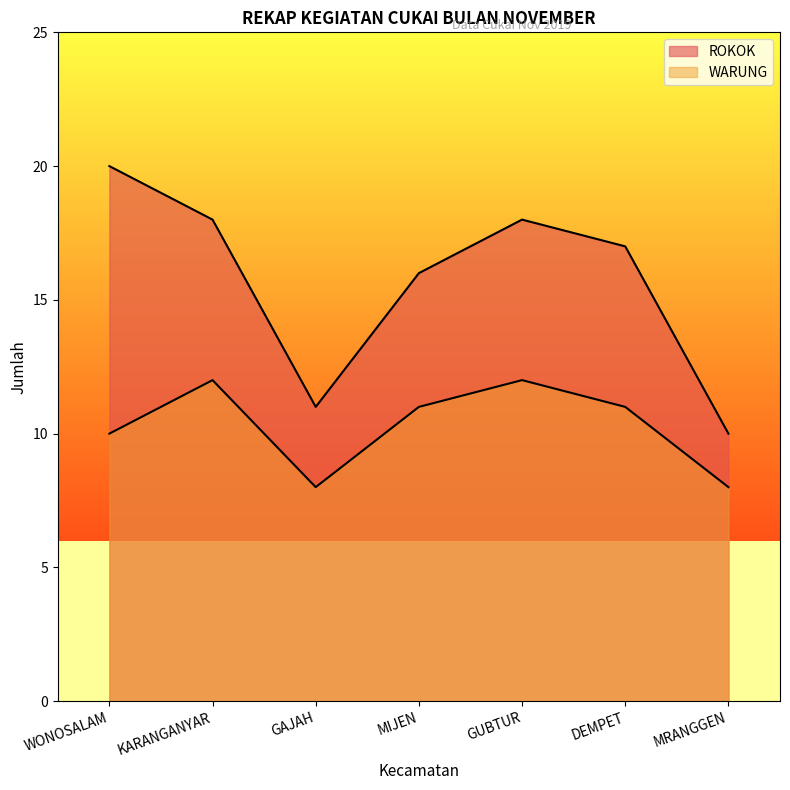

At which category does the chart reach its peak across all series?

WONOSALAM